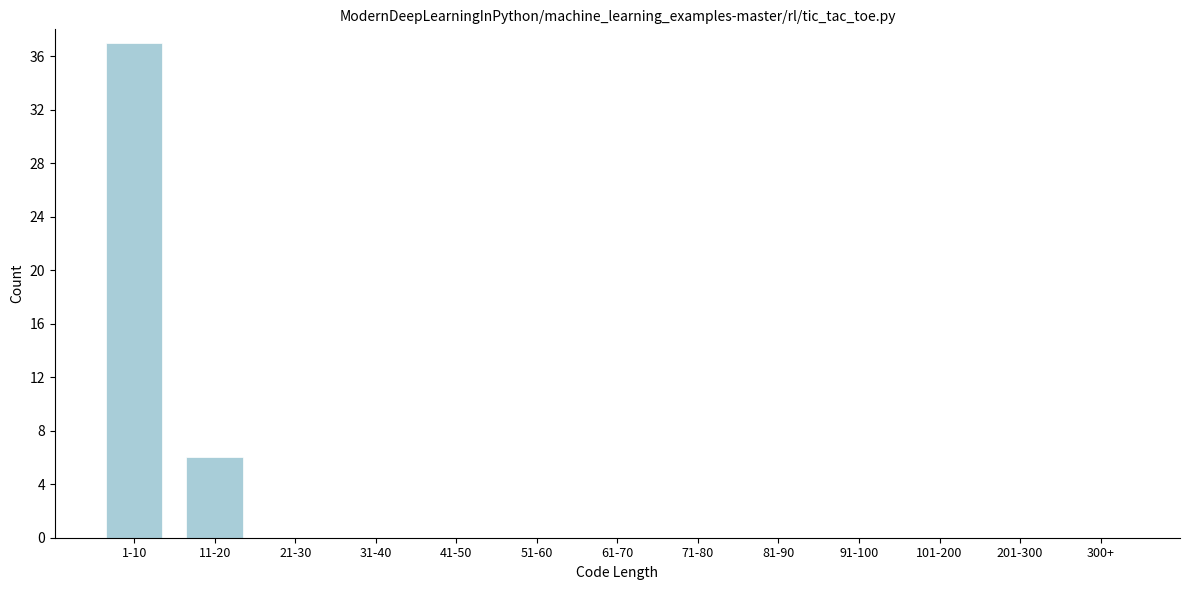

Reading left to right, what are all the values shown in this chart?

1-10=37	11-20=6	21-30=0	31-40=0	41-50=0	51-60=0	61-70=0	71-80=0	81-90=0	91-100=0	101-200=0	201-300=0	300+=0